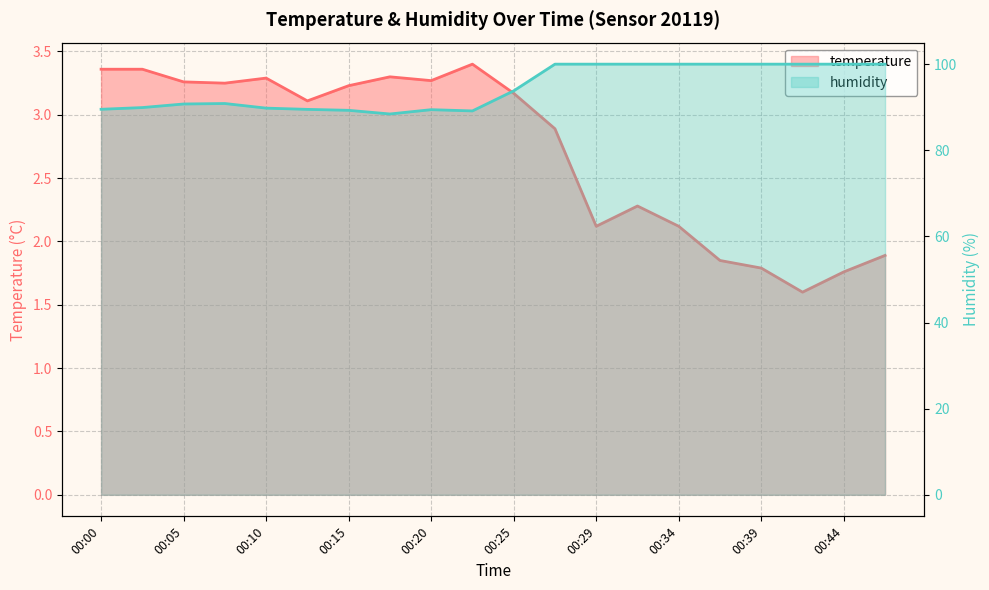

Reading left to right, list all the values displayed in this chart.

temperature: 00:00=3.4	00:03=3.4	00:05=3.3	00:08=3.2	00:10=3.3	00:12=3.1	00:15=3.2	00:17=3.3	00:20=3.3	00:22=3.4	00:25=3.2	00:27=2.9	00:29=2.1	00:32=2.3	00:34=2.1	00:37=1.9	00:39=1.8	00:42=1.6	00:44=1.8	00:46=1.9
humidity: 00:00=89.5	00:03=89.9	00:05=90.8	00:08=90.9	00:10=89.8	00:12=89.5	00:15=89.3	00:17=88.4	00:20=89.4	00:22=89.1	00:25=93.8	00:27=100.0	00:29=100.0	00:32=100.0	00:34=100.0	00:37=100.0	00:39=100.0	00:42=100.0	00:44=100.0	00:46=100.0